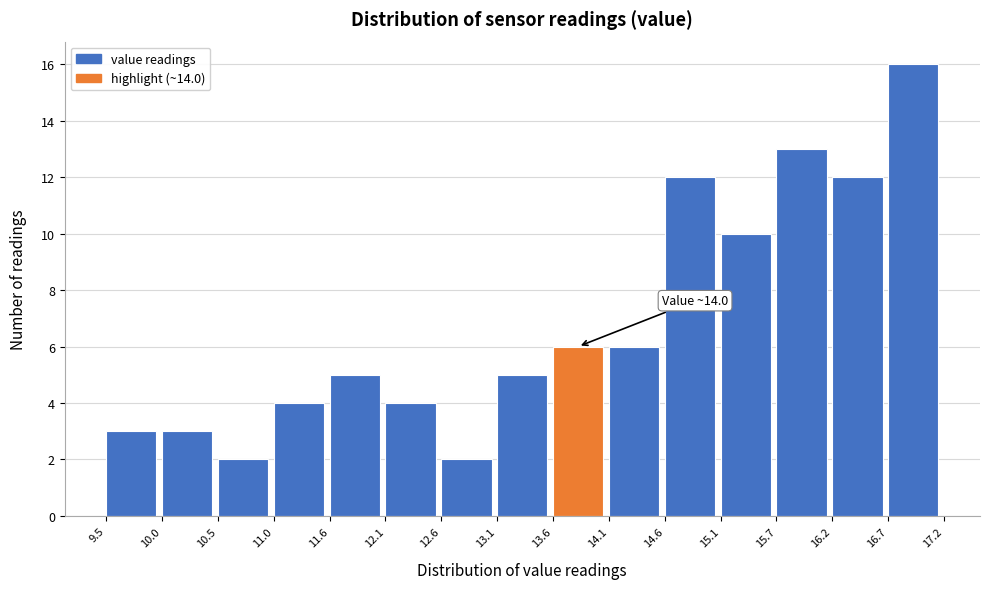

Which range on the x-axis has the tallest bar?

16.7 to 17.2